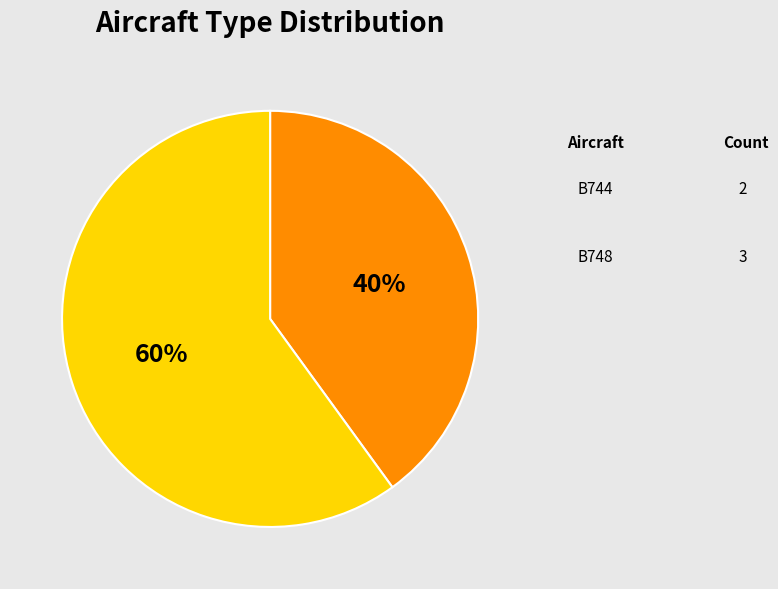

Is it true that B748 is 28% of the pie?

False